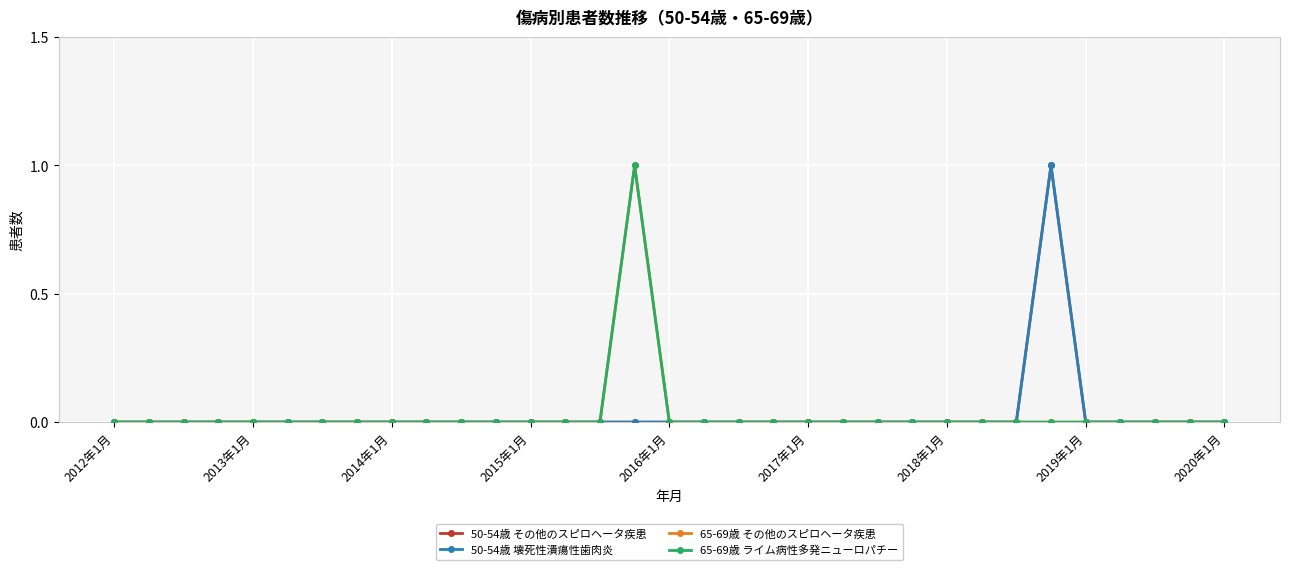

Where is the first local maximum for 65-69歳 ライム病性多発ニューロパチー?

15